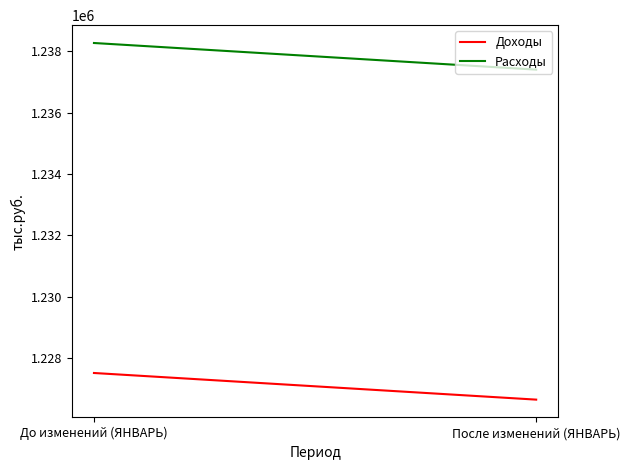

Is it true that Доходы equals 315993.8 at После изменений (ЯНВАРЬ)?

False